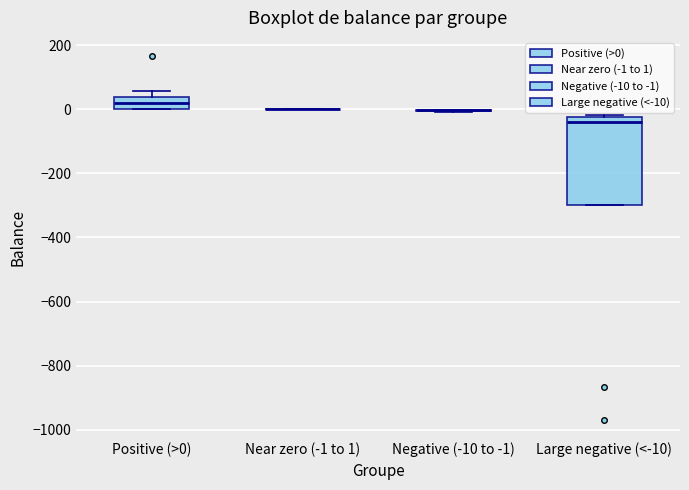

Comparing the boxes themselves (not the whiskers), which one is the tallest?

Large negative (<-10)